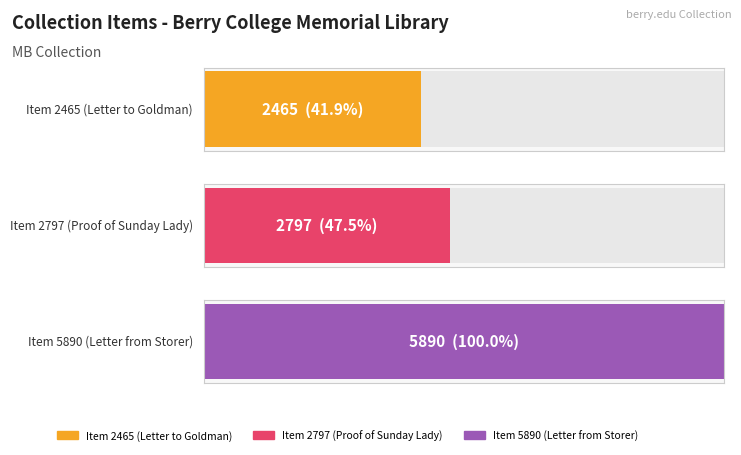

Approximately how many times larger is the value at Item 2797 compared to Item 5890?

0.5